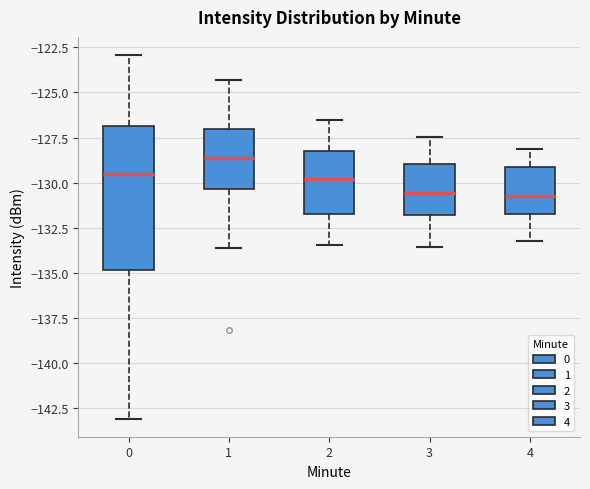

Reading left to right, read every box against the y-axis: the position of its median line, the range the box covers, and the ends of its whiskers. The values are not printed on the chart, so give them approximately, as read against the axis.

0: median -129.5, box -135.0 to -127.0, whiskers -143.0 to -123.0
1: median -128.5, box -130.5 to -127.0, whiskers -133.5 to -124.5
2: median -130.0, box -131.5 to -128.5, whiskers -133.5 to -126.5
3: median -130.5, box -132.0 to -129.0, whiskers -133.5 to -127.5
4: median -130.5, box -131.5 to -129.0, whiskers -133.0 to -128.0